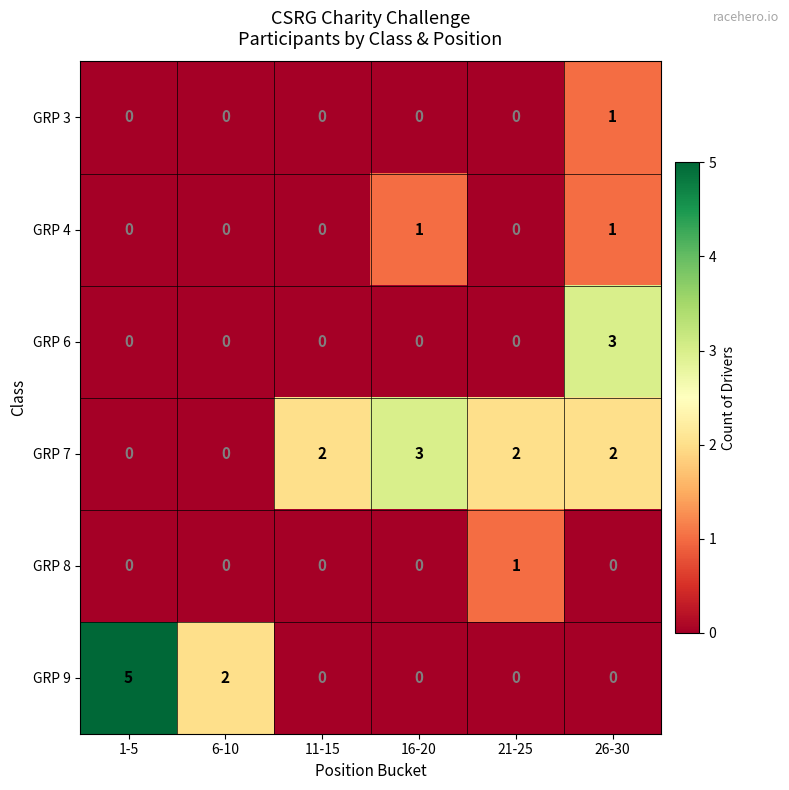

True or false: GRP 6 has a value of 0 at 6-10.

True